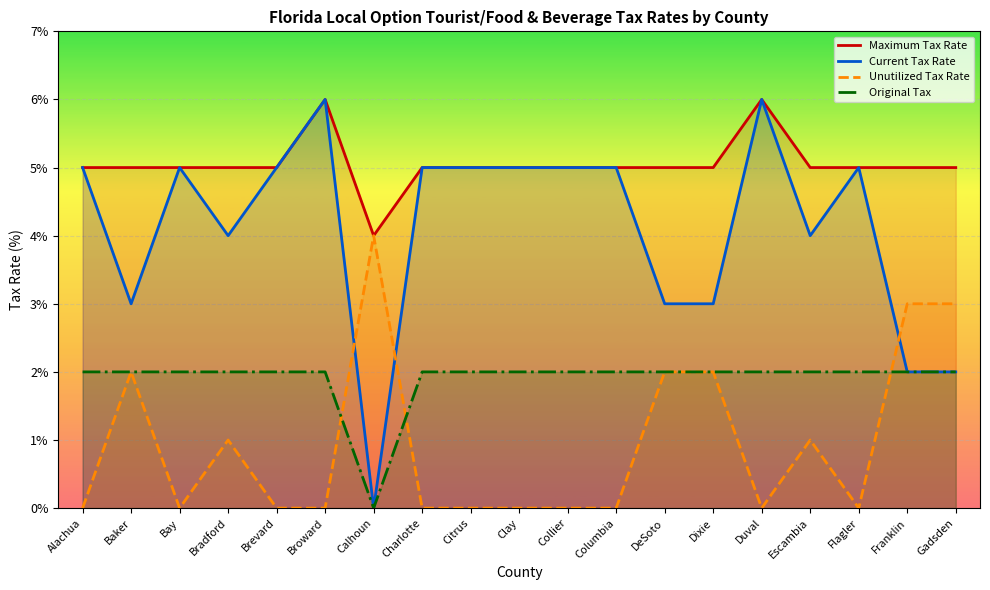

True or false: Maximum Tax Rate and Current Tax Rate intersect in this chart.

False